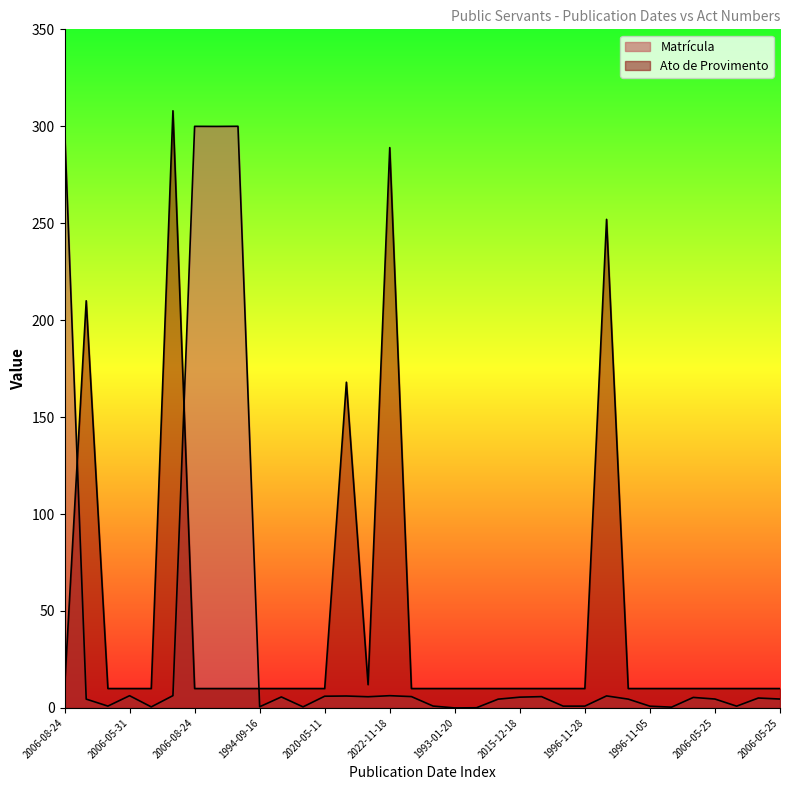

How many interior local peaks does the Matrícula Count series have?

10